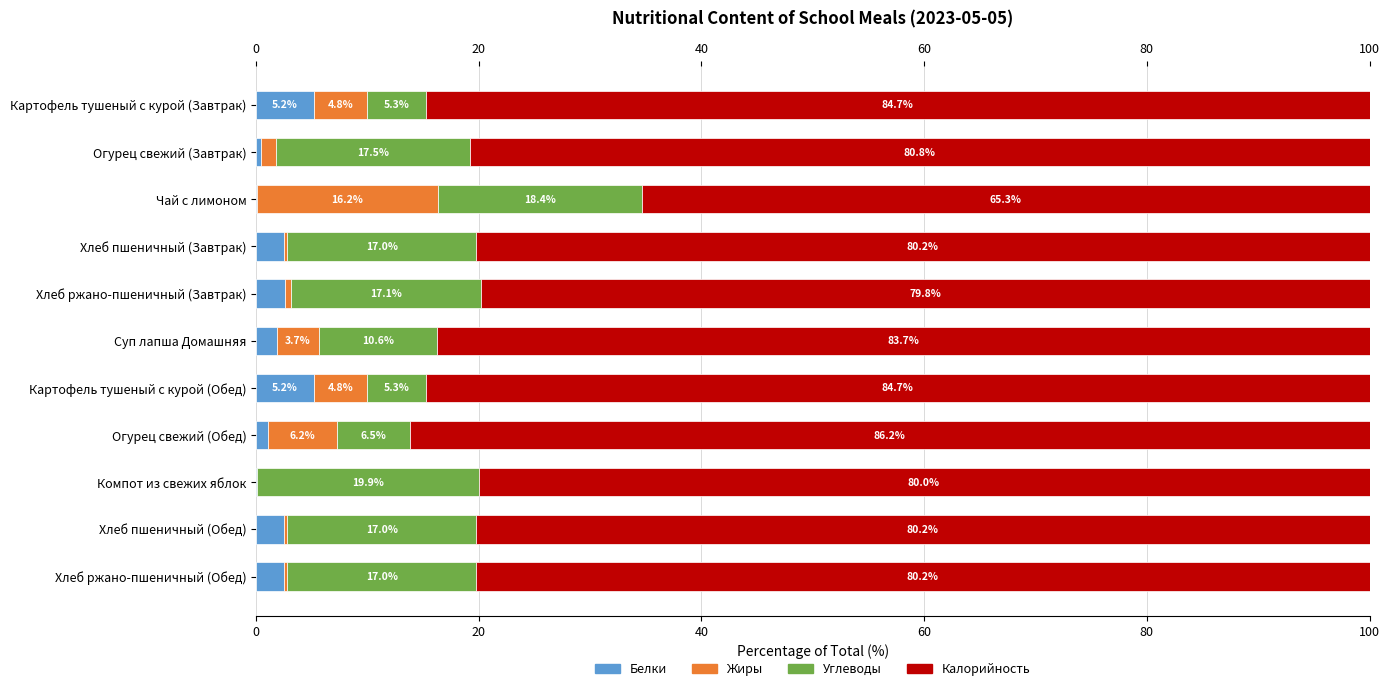

What are all the series names shown in the legend?

Белки, Жиры, Углеводы, Калорийность